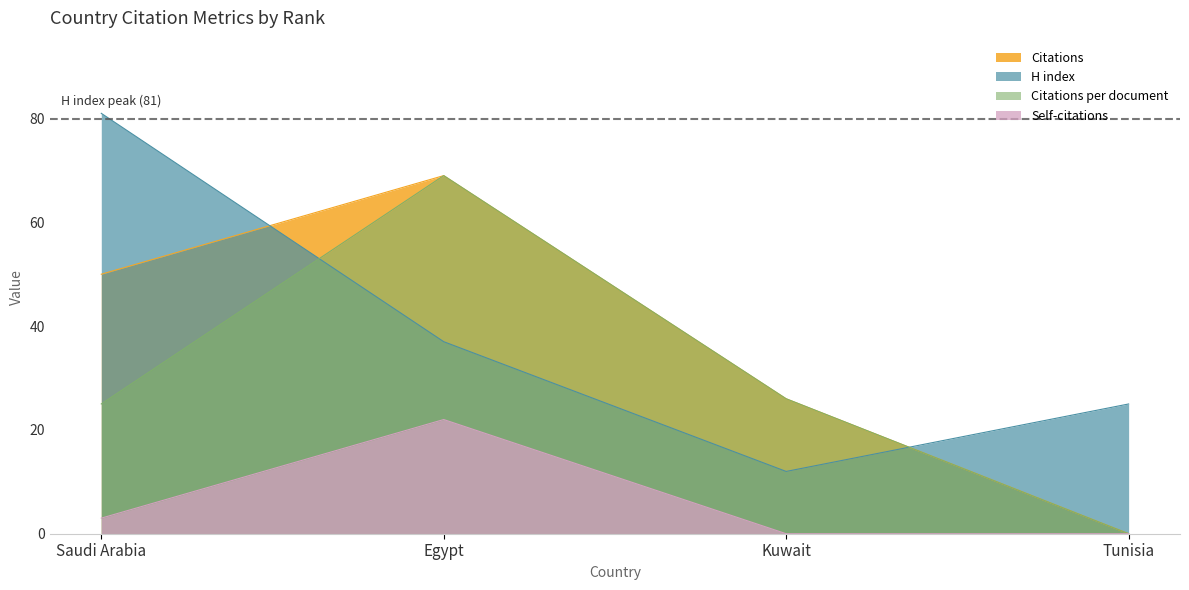

What is the difference between the Citations per document values at Egypt and Kuwait?

43